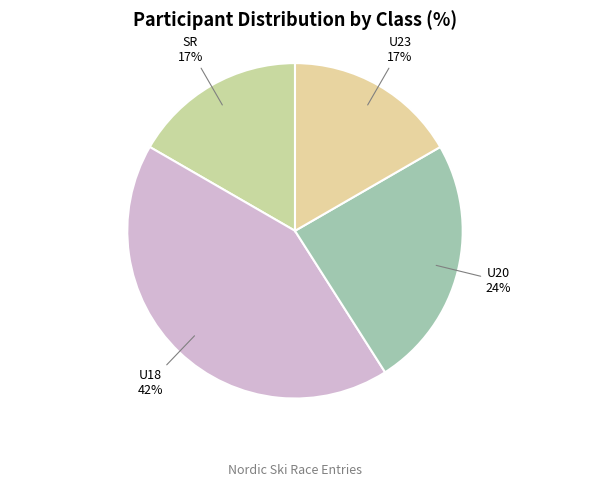

What percentage is the U18 slice, to the nearest percent?

42%